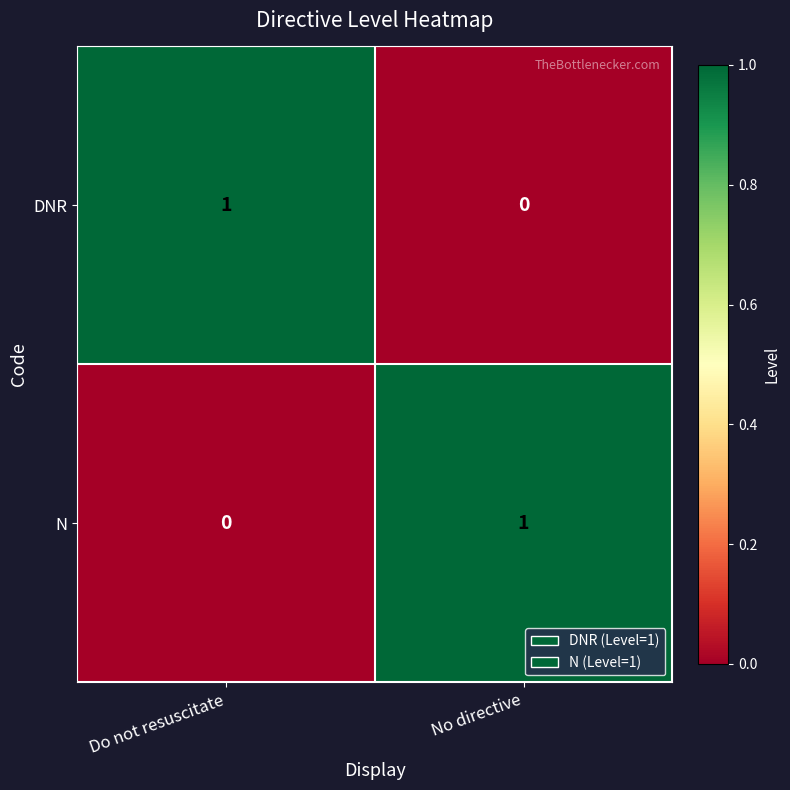

Is it true that N equals 1 at No directive?

True